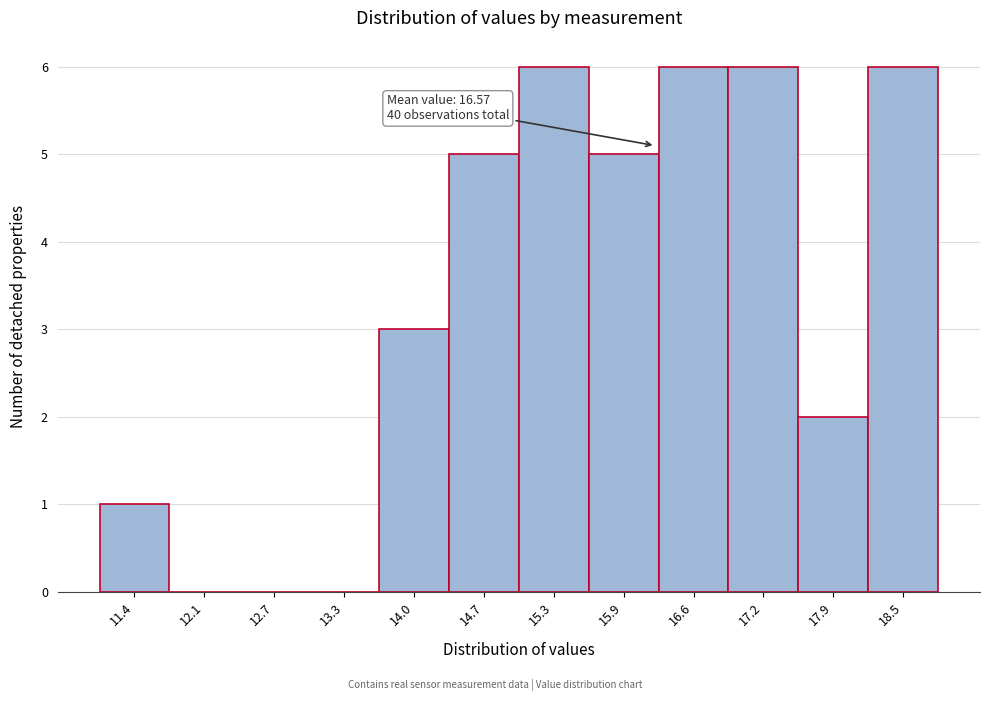

Reading left to right, list all the values displayed in this chart.

11.4=1	12.1=0	12.7=0	13.3=0	14.0=3	14.7=5	15.3=6	15.9=5	16.6=6	17.2=6	17.9=2	18.5=6